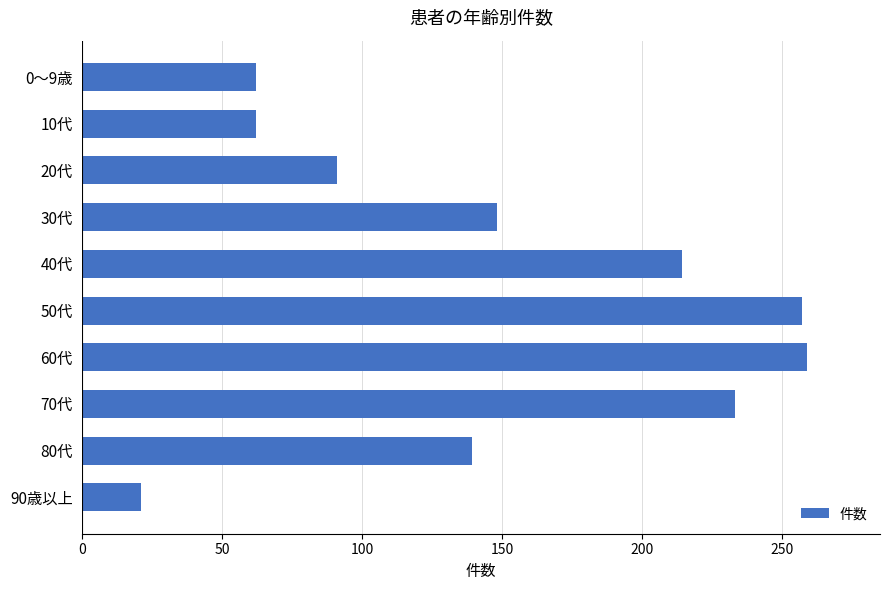

At which category does the chart reach its minimum across all series?

90歳以上